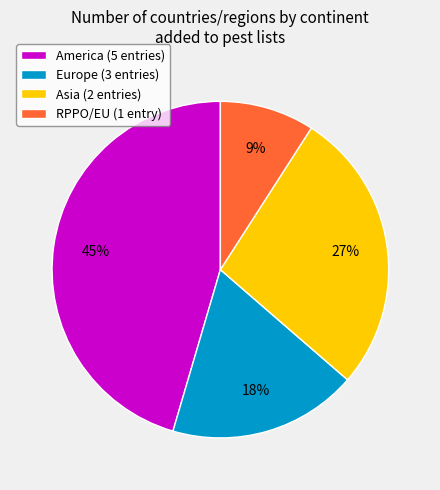

Count the number of slices in the pie.

4